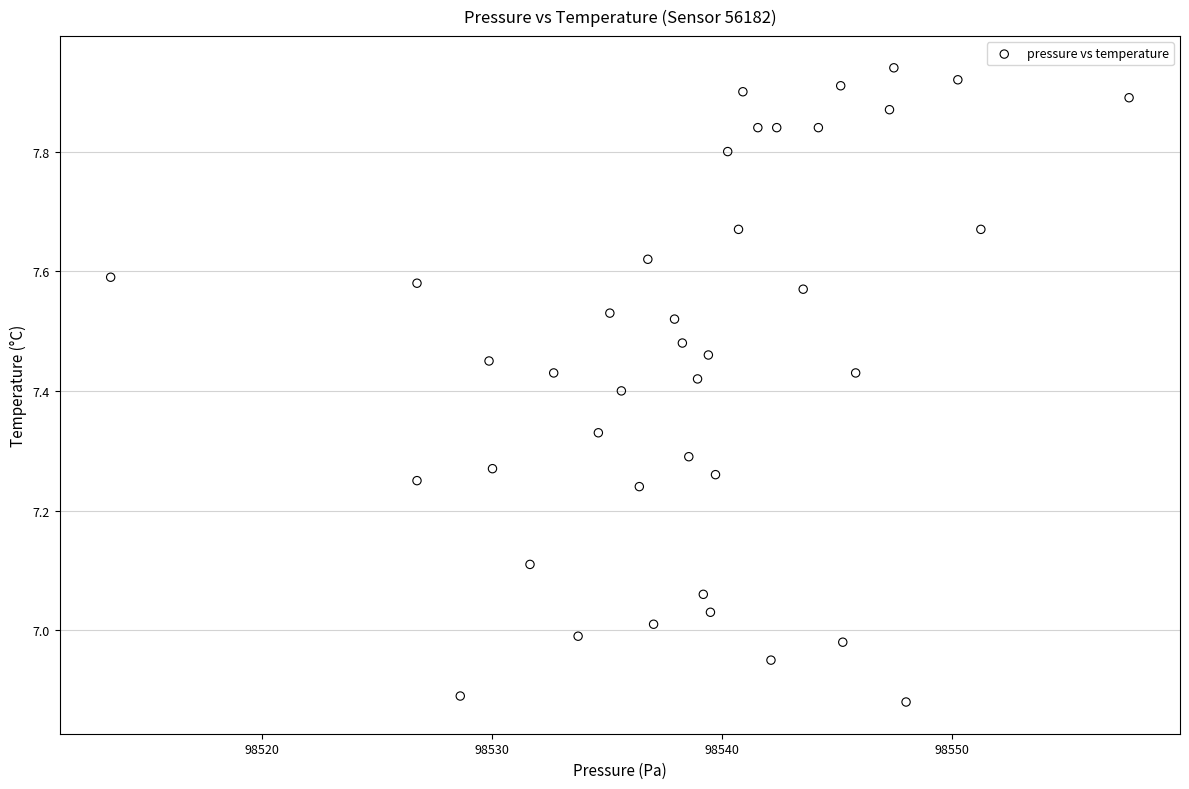

What is the range of X values (max minus min)?

44.2